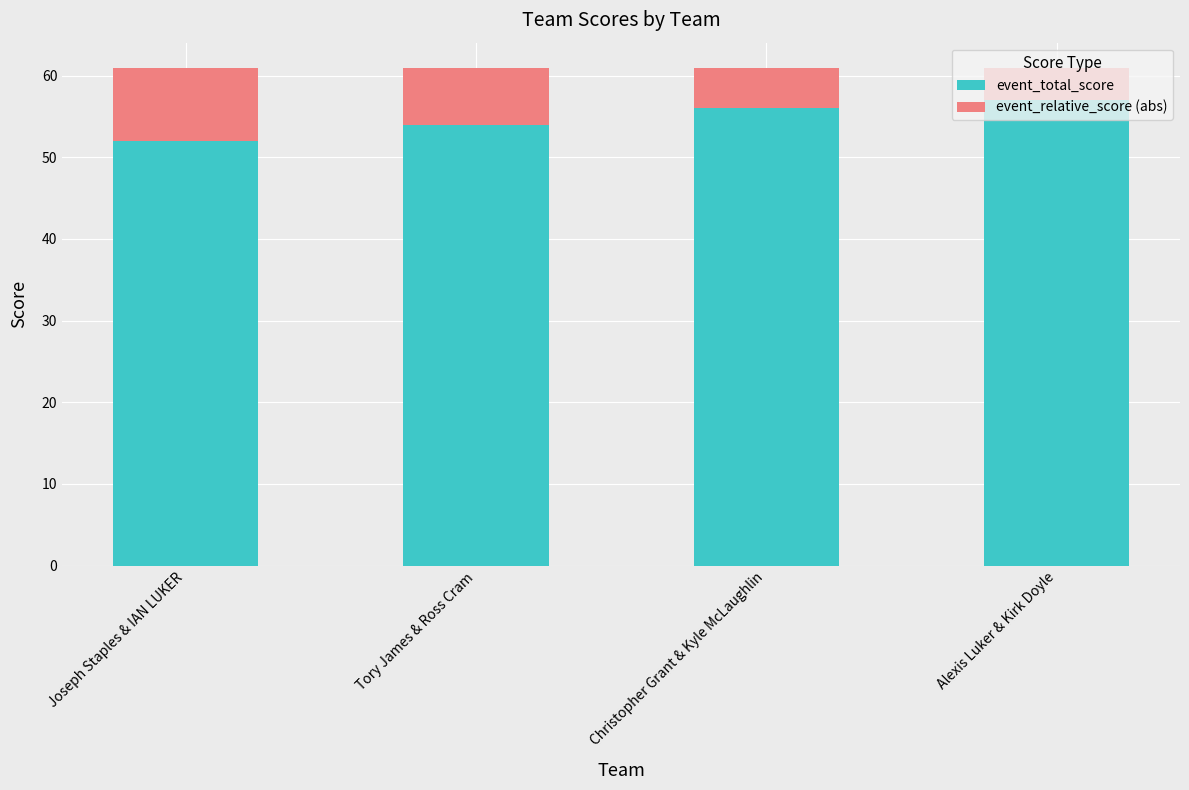

What is the minimum value for event_total_score?

52